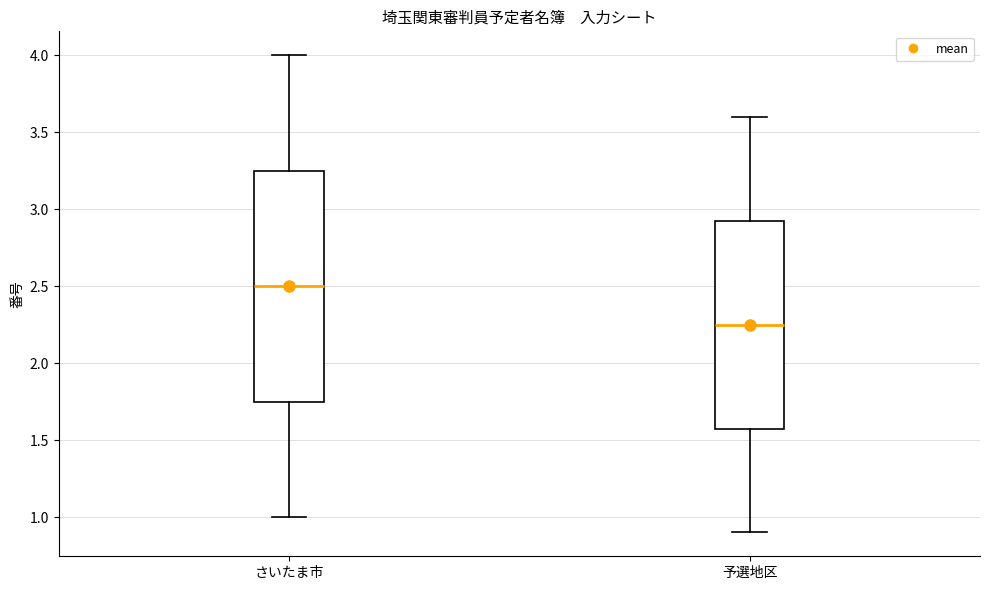

Reading left to right, read every box against the y-axis: the position of its median line, the range the box covers, and the ends of its whiskers. The values are not printed on the chart, so give them approximately, as read against the axis.

さいたま市: median 2.50, box 1.75 to 3.25, whiskers 1.00 to 4.00
予選地区: median 2.25, box 1.60 to 2.95, whiskers 0.90 to 3.60